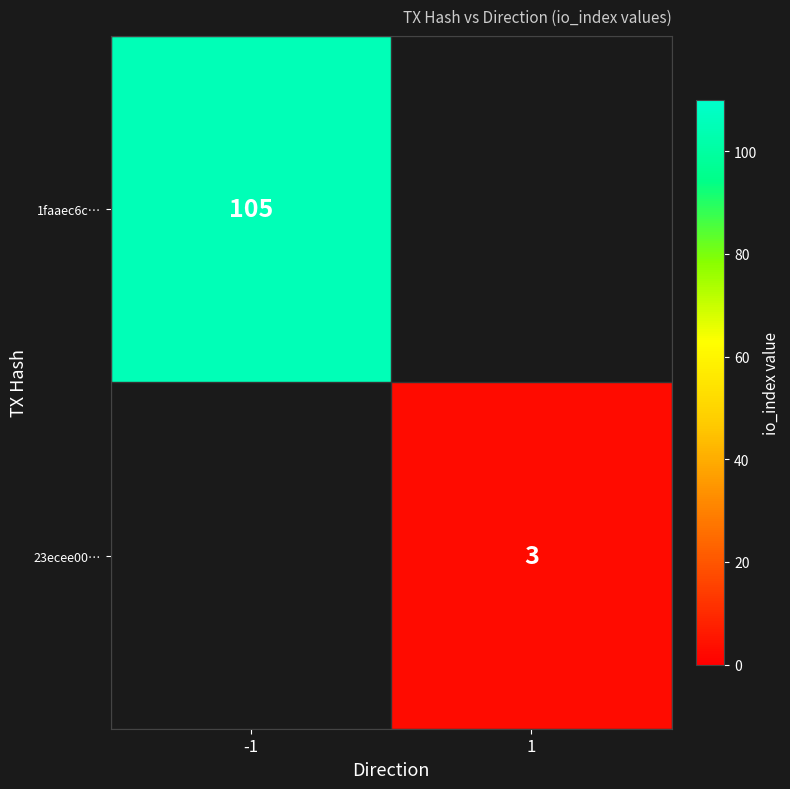

The 1faaec6c… series shows 105 at -1. True or false?

True